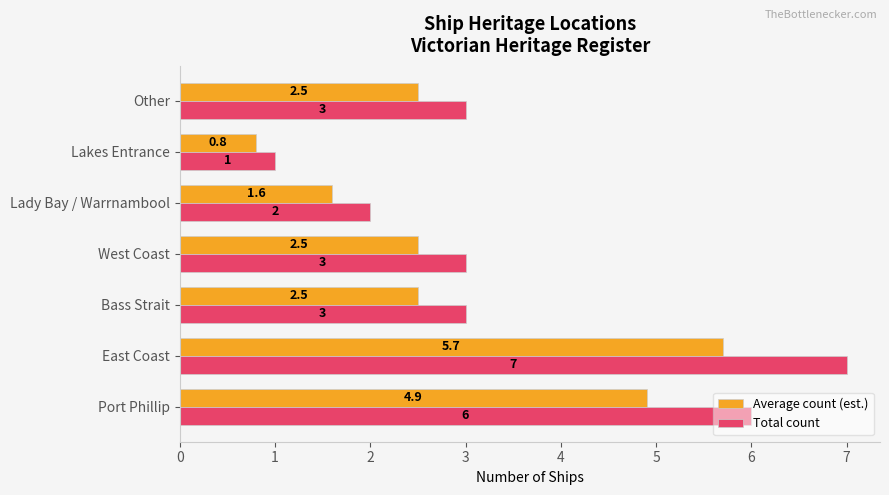

List the series in order of their overall mean, highest first.

Total count, Average count (est.)